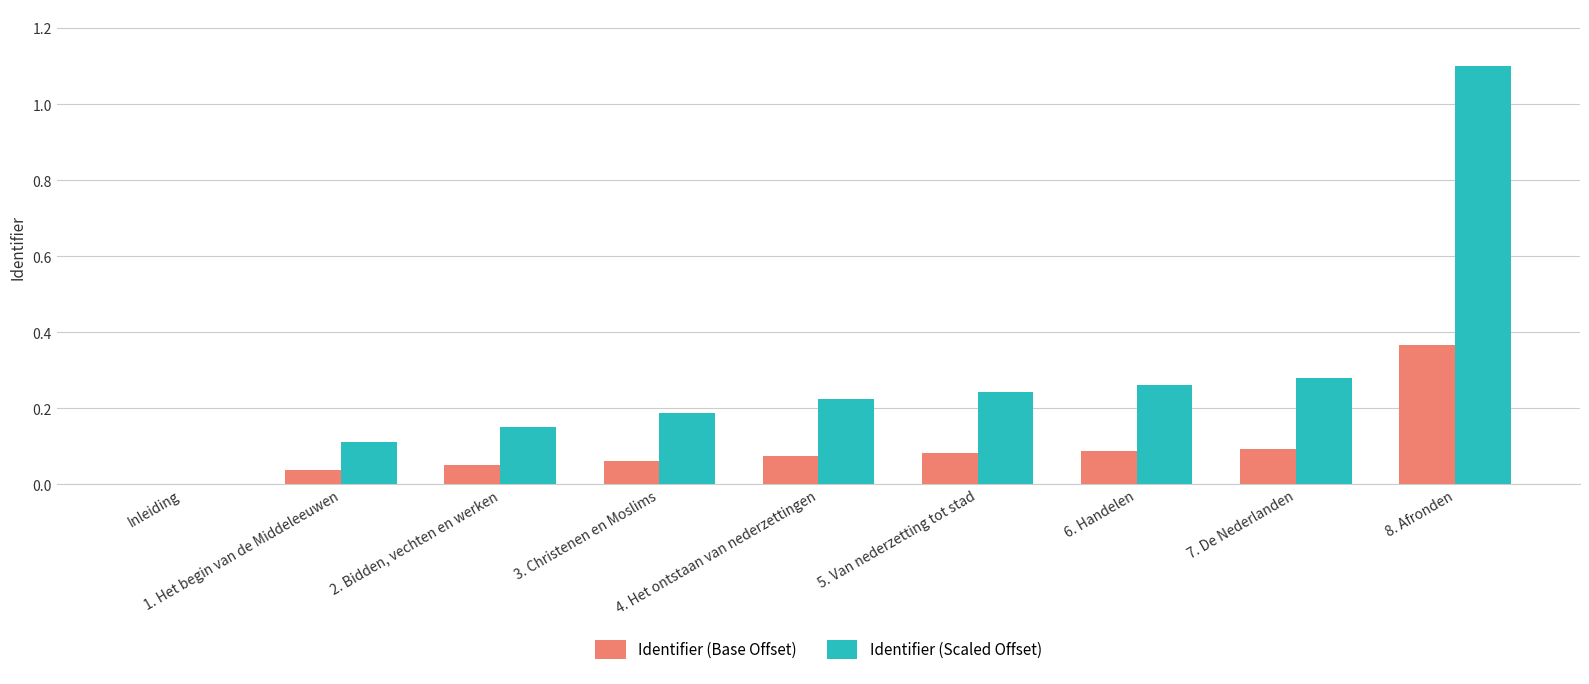

What is the sum of all Identifier (Base Offset) values?

0.9